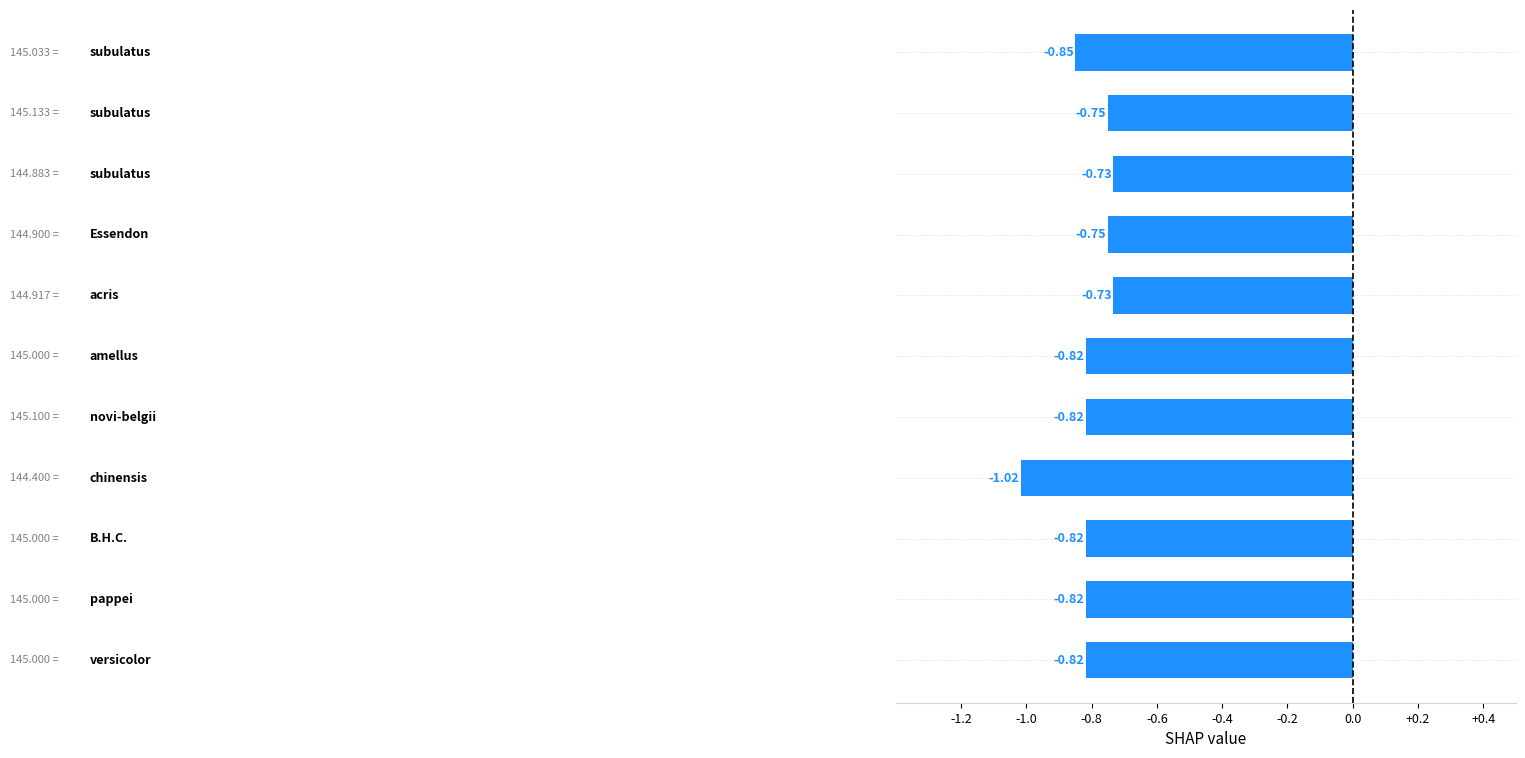

What is the difference between the maximum and minimum values?

0.3